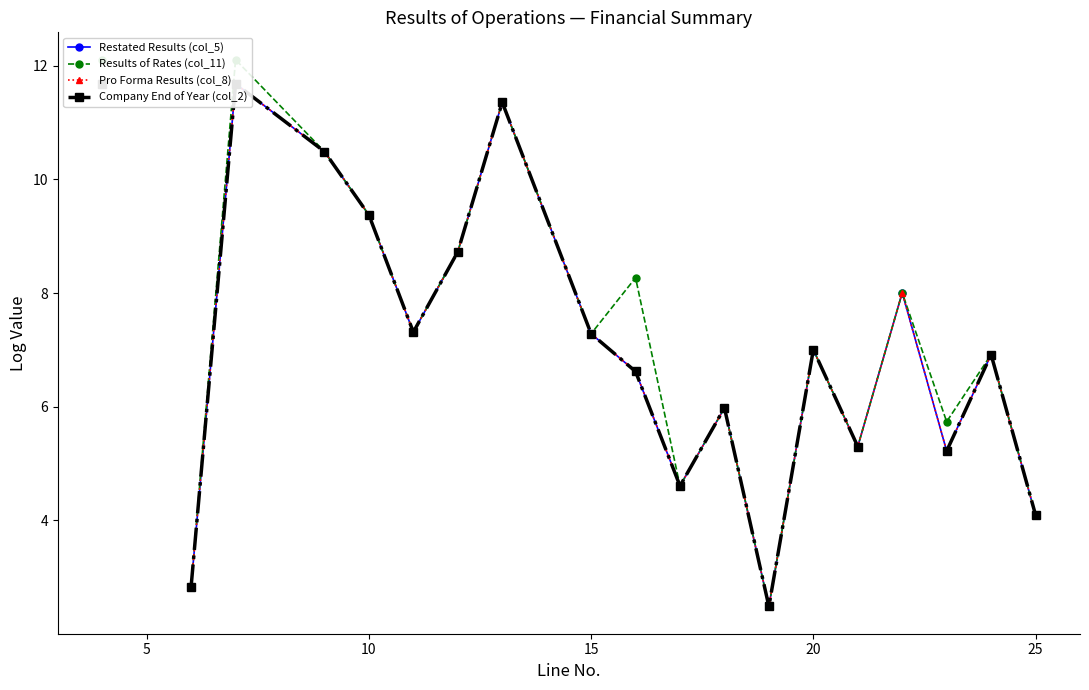

True or false: Company End of Year (col_2) and Results of Rates (col_11) cross at least once.

False